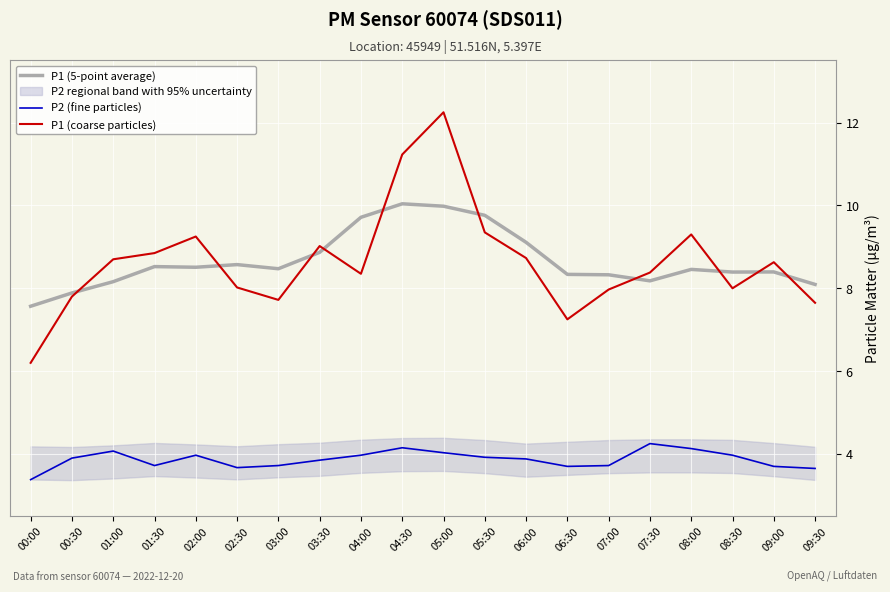

At which category is the sum across all series the highest?

05:00